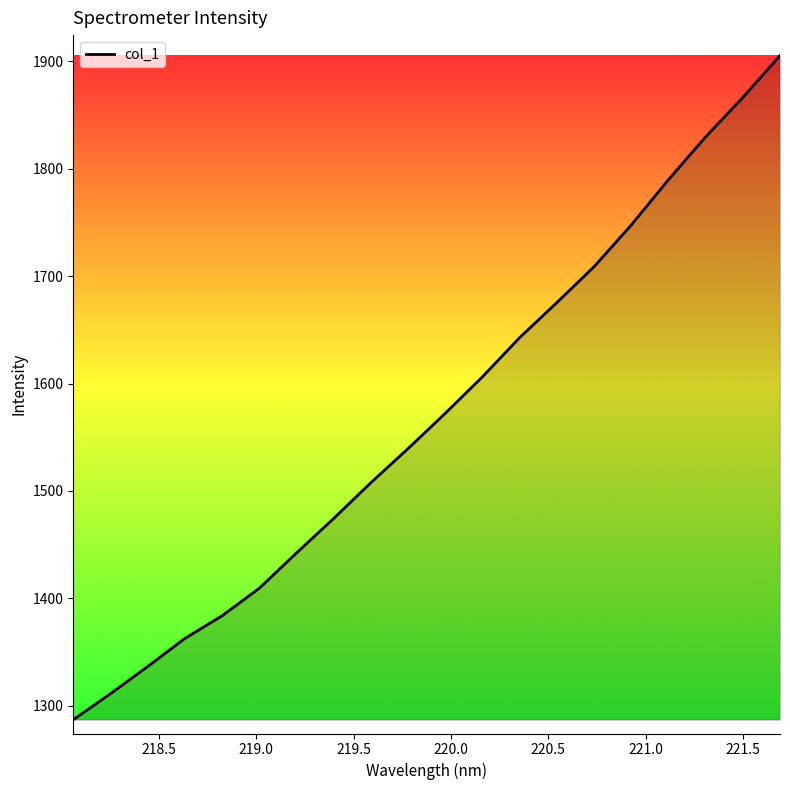

What is the difference between the maximum and minimum values?

618.1